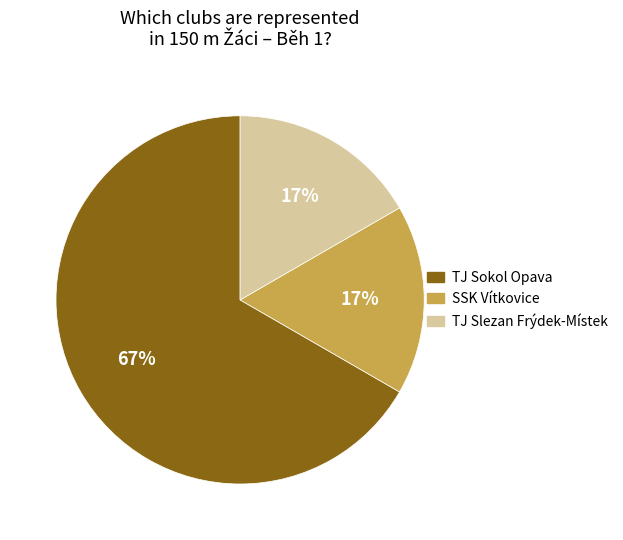

True or false: TJ Slezan Frýdek-Místek accounts for 6% of the total.

False